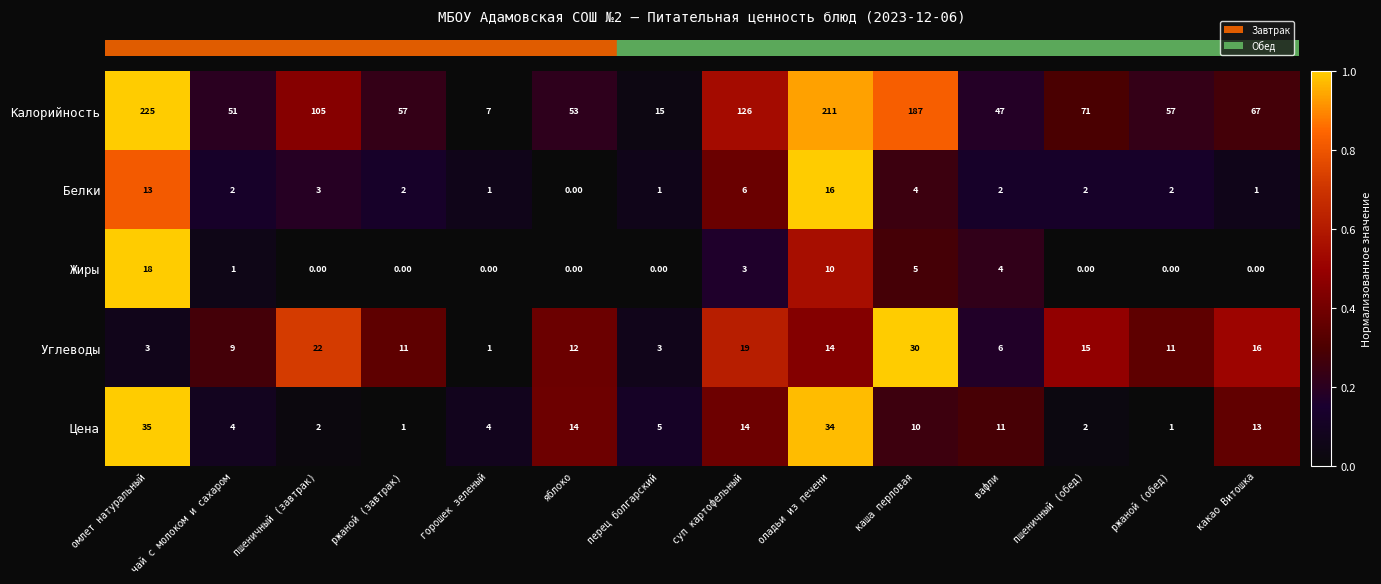

Which series has the largest total across all categories?

Калорийность